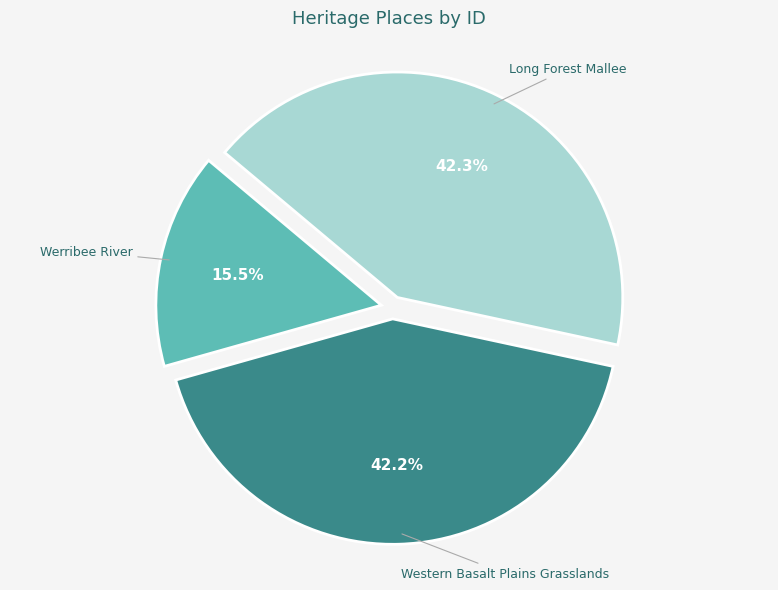

Is there a majority slice in this chart?

No